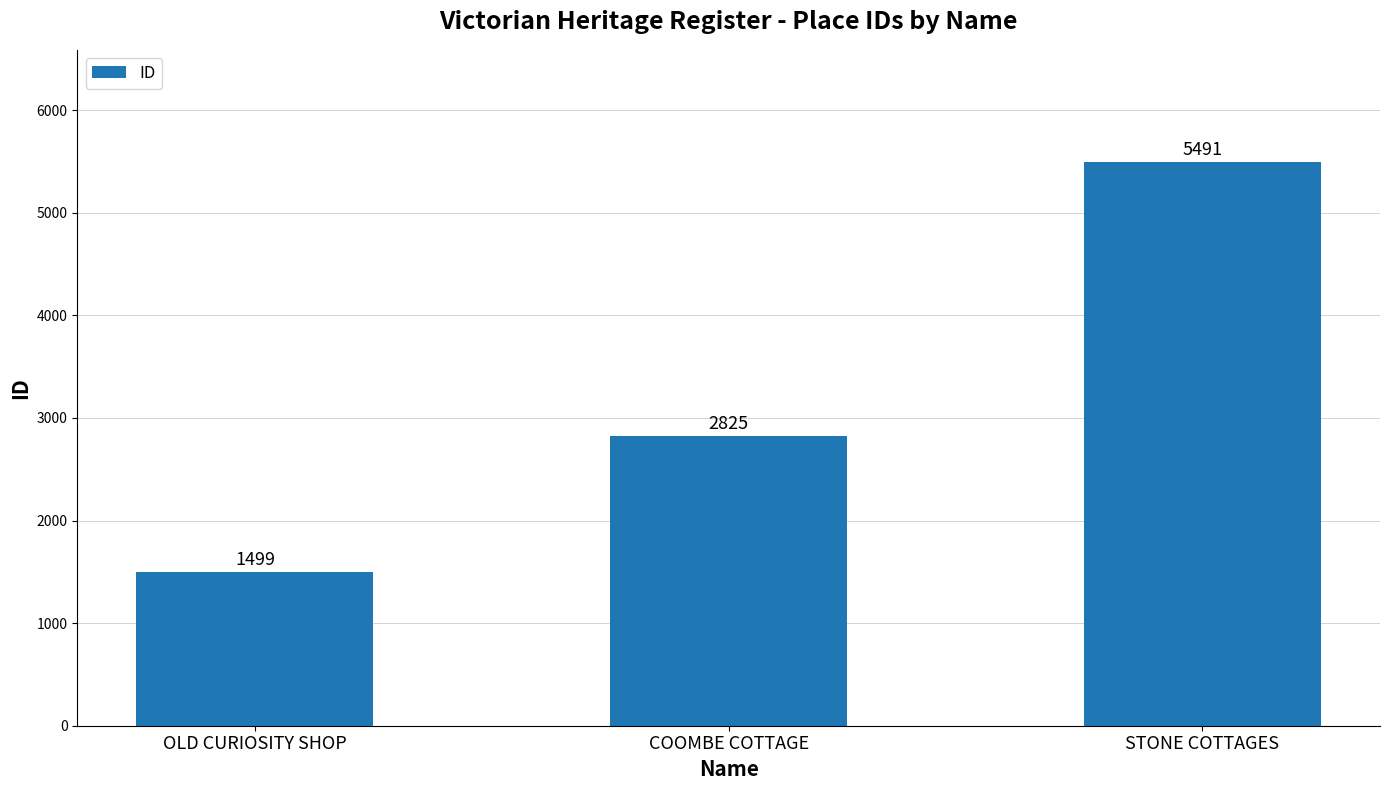

Rank the categories by value from lowest to highest.

OLD CURIOSITY SHOP, COOMBE COTTAGE, STONE COTTAGES